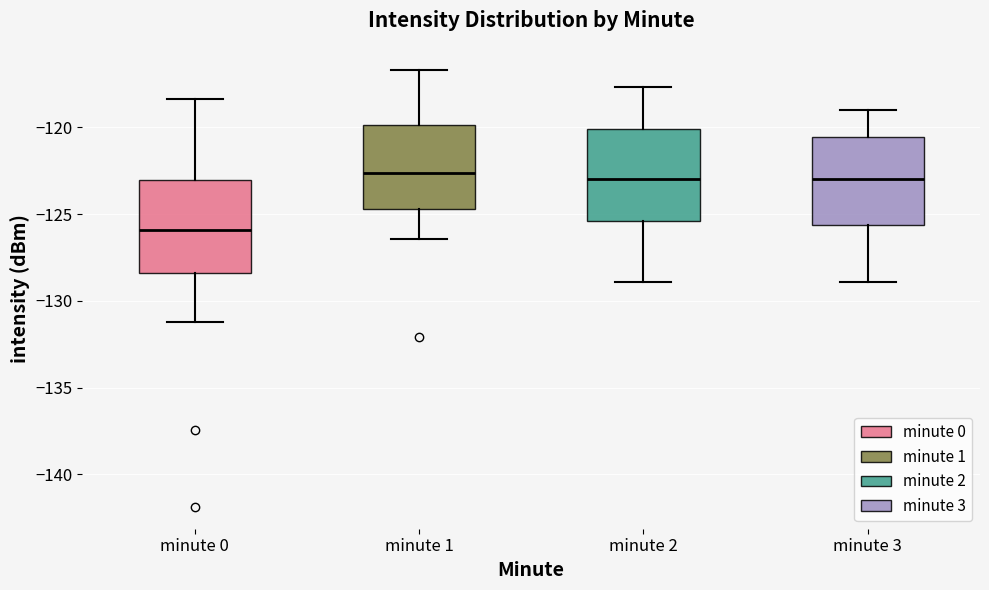

Reading left to right, read every box against the y-axis: the position of its median line, the range the box covers, and the ends of its whiskers. The values are not printed on the chart, so give them approximately, as read against the axis.

minute 0: median -126.0, box -128.5 to -123.0, whiskers -131.0 to -118.5
minute 1: median -122.5, box -124.5 to -120.0, whiskers -126.5 to -116.5
minute 2: median -123.0, box -125.5 to -120.0, whiskers -129.0 to -117.5
minute 3: median -123.0, box -125.5 to -120.5, whiskers -129.0 to -119.0